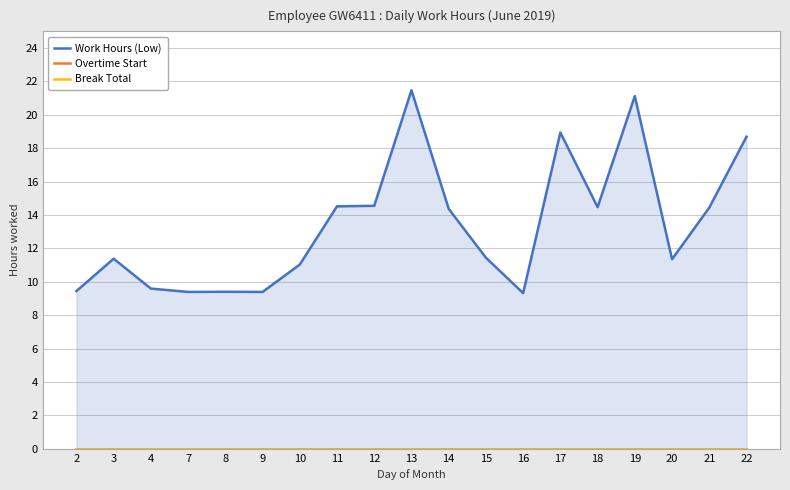

At which category does the chart reach its minimum across all series?

2